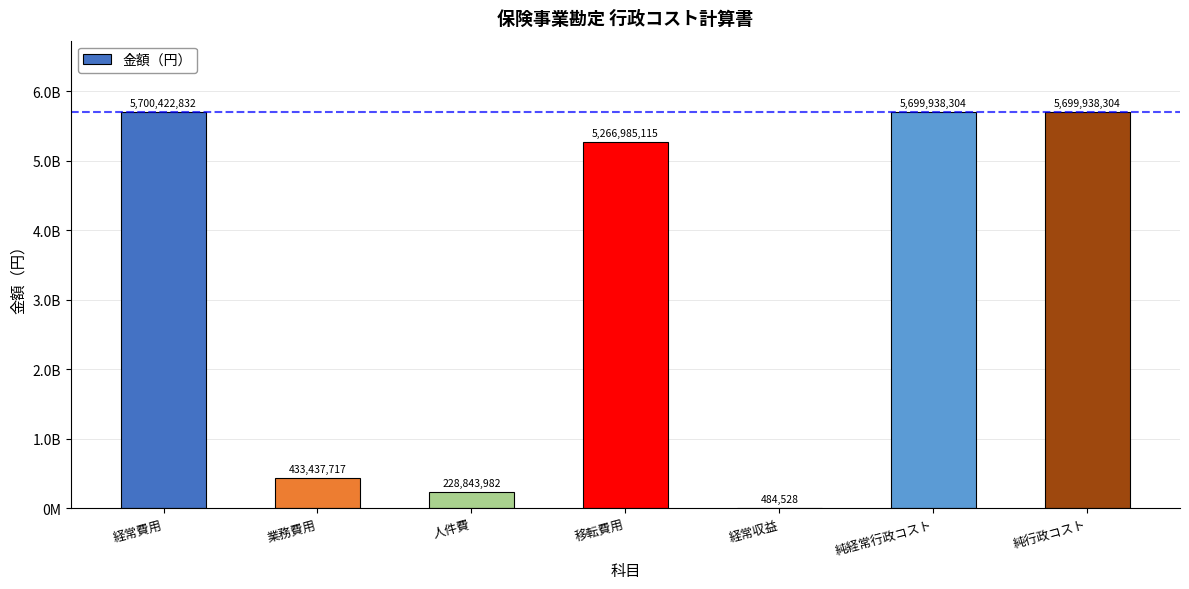

What is the sum of all values?

23030050782